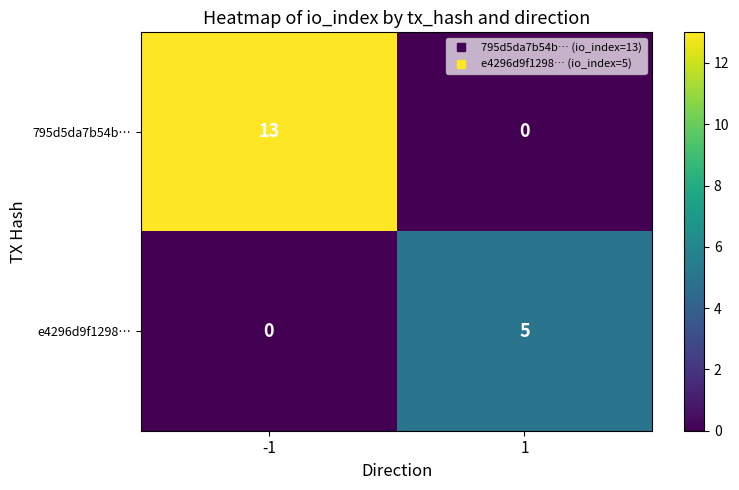

Reading left to right, transcribe all the data shown in this chart.

795d5da7b54b…: -1=13	1=0
e4296d9f1298…: -1=0	1=5